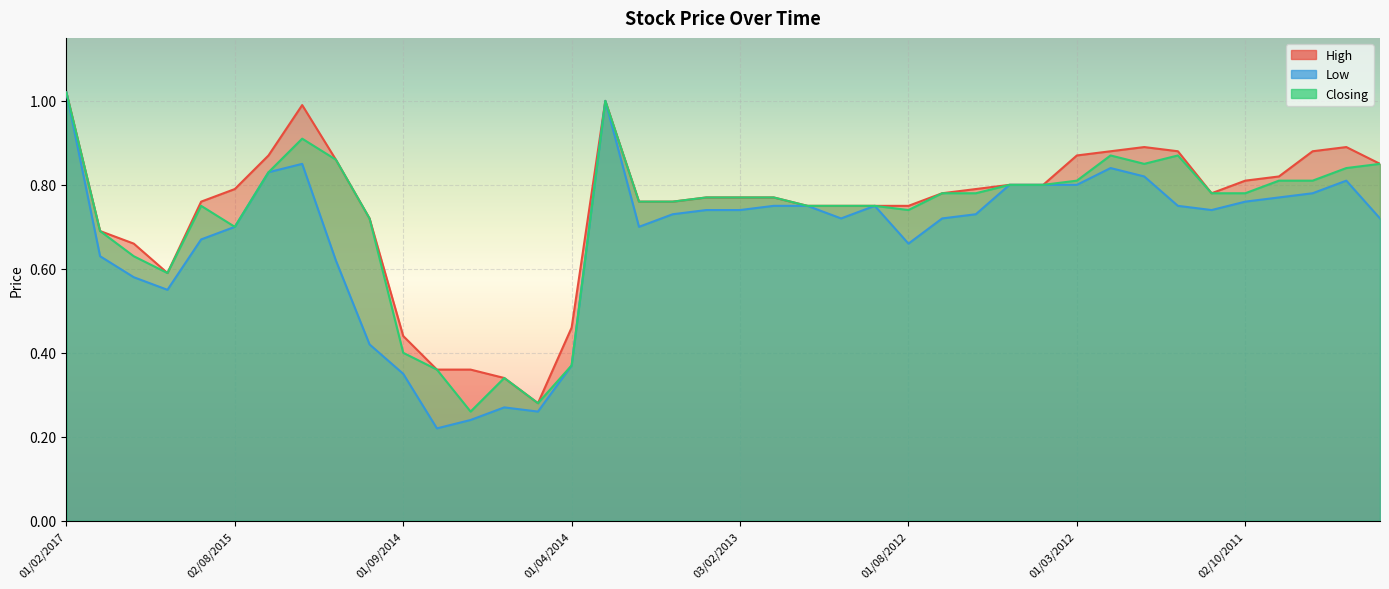

True or false: Low and Closing intersect in this chart.

False